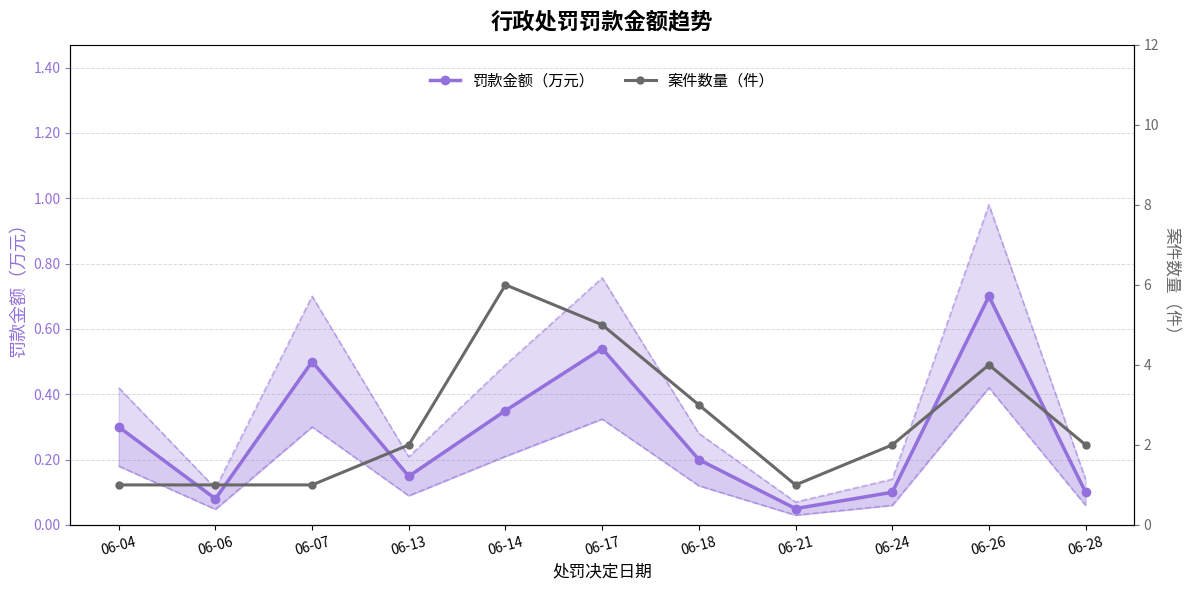

Is this an area chart (filled region under the line)?

No